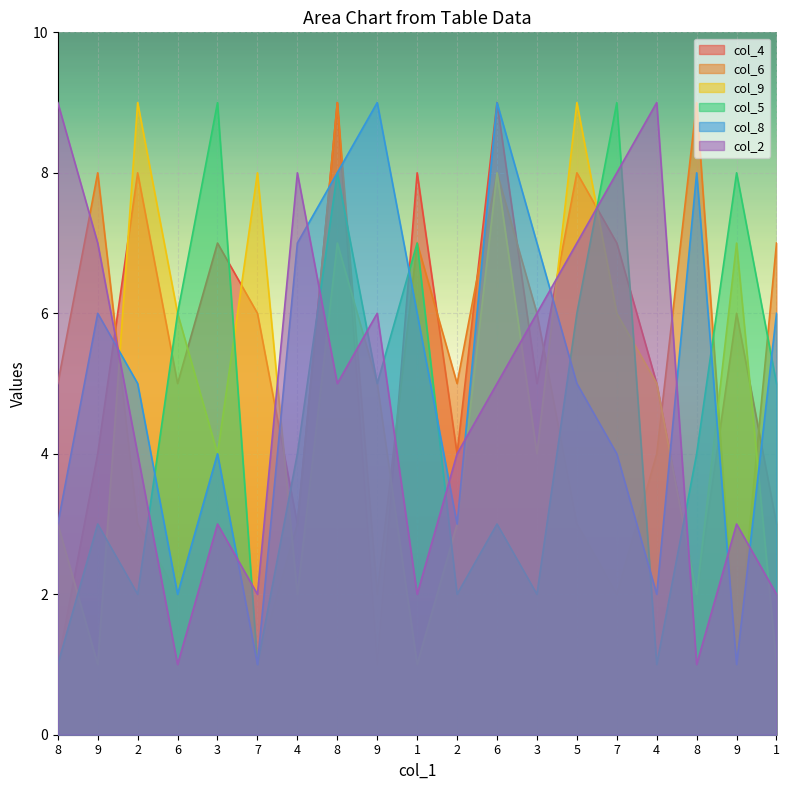

How many lines are shown in the chart?

6